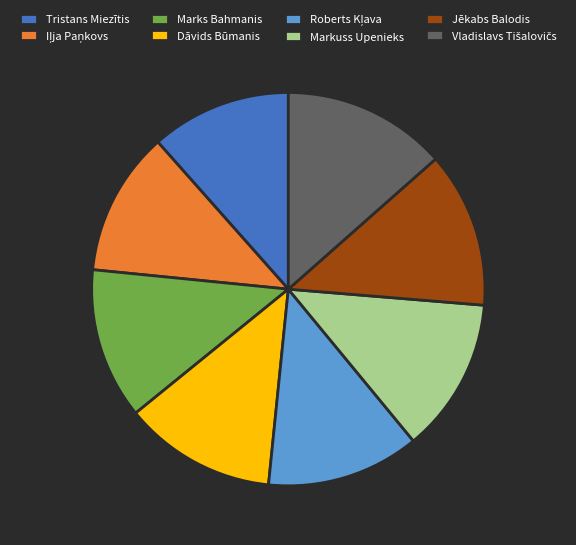

Is Marks Bahmanis the majority of the pie?

No